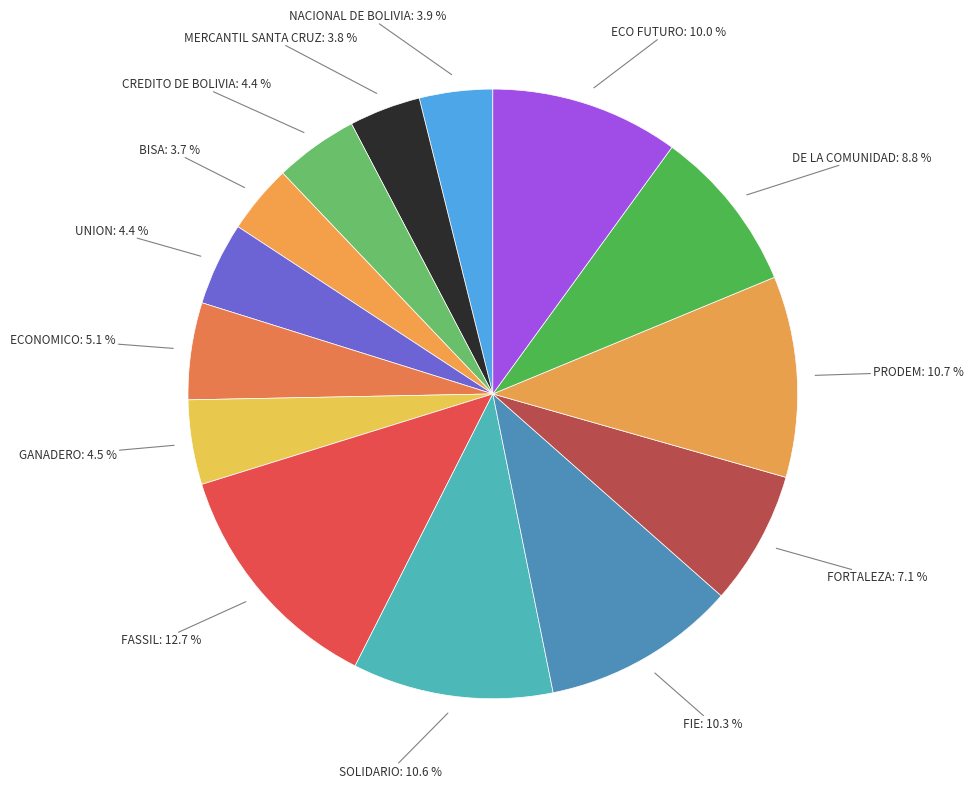

True or false: BISA accounts for 17% of the total.

False